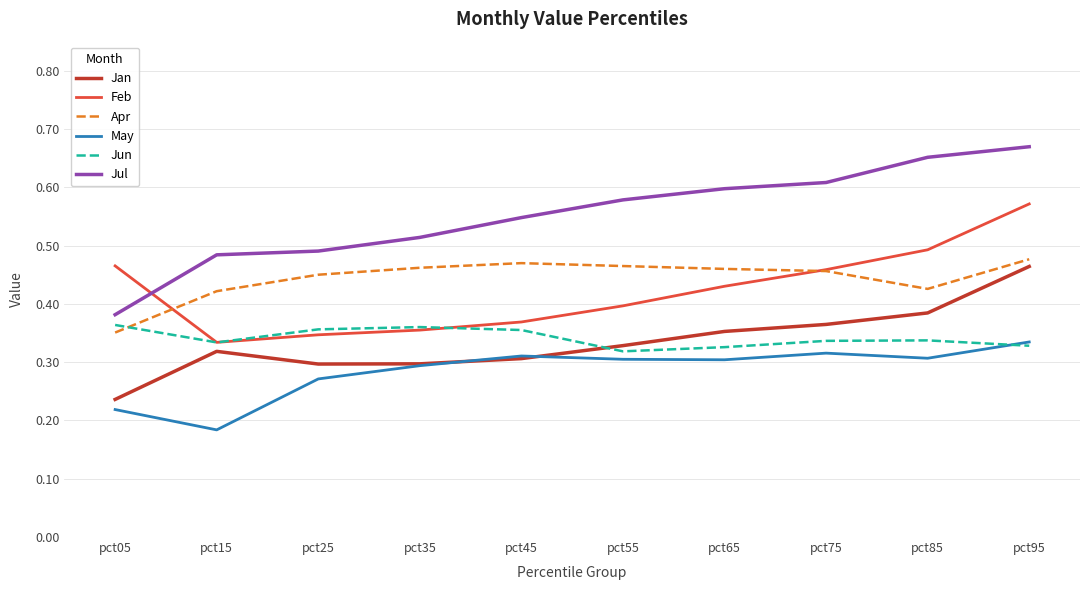

Is this an area chart (filled region under the line)?

No